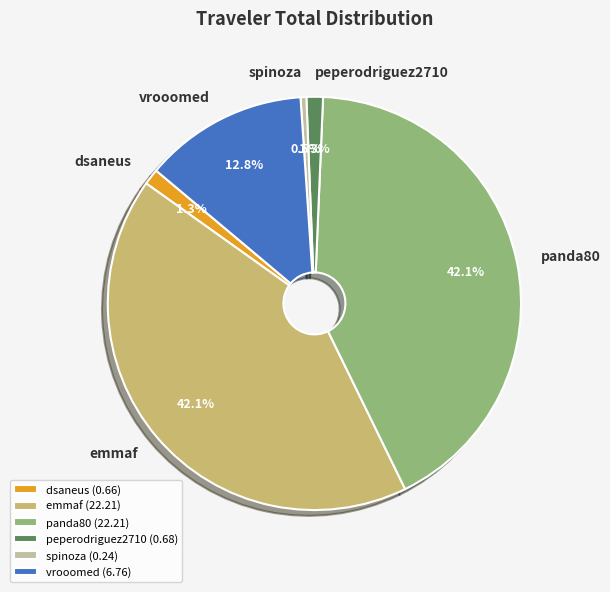

What is the smallest slice in the pie chart?

spinoza